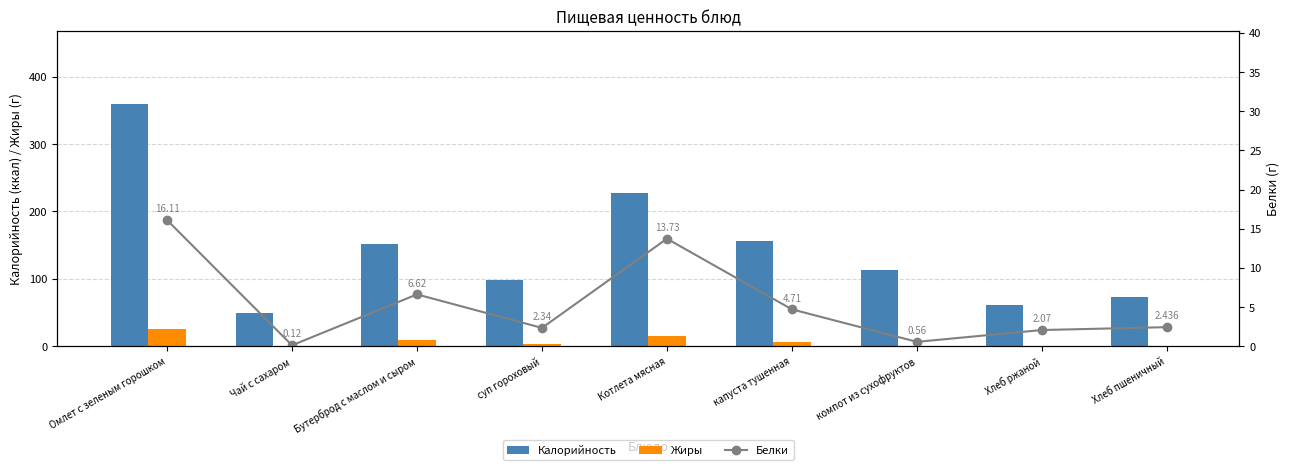

What position from the left is Хлеб ржаной?

8